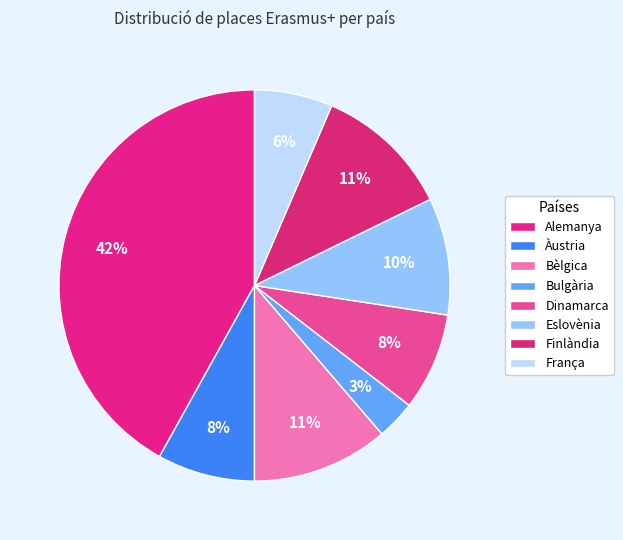

Combined, do Eslovènia and Alemanya account for over 50%?

Yes